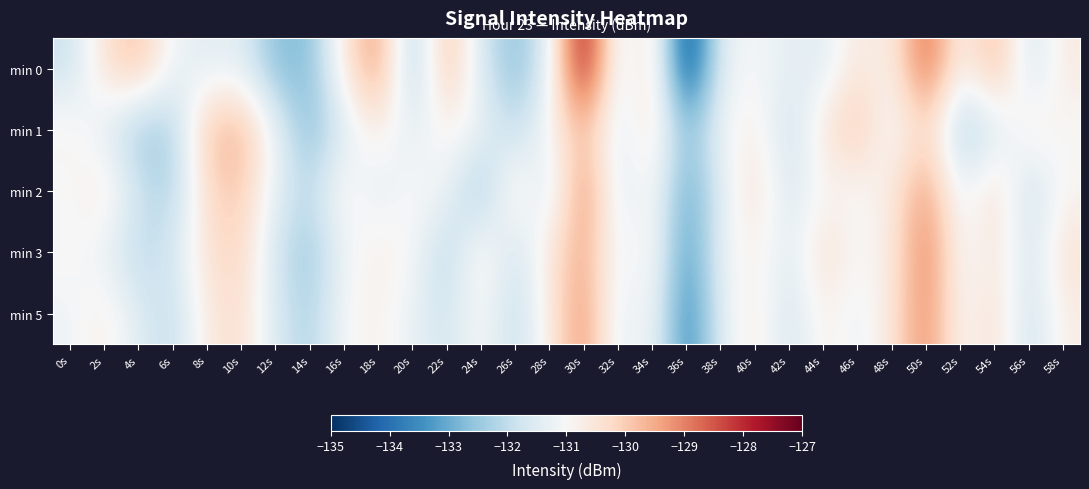

Reading right to left, list all the values displayed in this chart.

min 0: 58s=-130.6	56s=-131.8	54s=-129.5	52s=-131.0	50s=-128.4	48s=-130.9	46s=-130.5	44s=-131.5	42s=-131.4	40s=-131.0	38s=-131.3	36s=-135.0	34s=-130.1	32s=-131.7	30s=-127.3	28s=-131.4	26s=-132.7	24s=-131.7	22s=-129.6	20s=-132.5	18s=-129.1	16s=-130.6	14s=-132.7	12s=-132.7	10s=-131.4	8s=-131.5	6s=-131.2	4s=-129.7	2s=-130.4	0s=-131.9
min 1: 58s=-131.0	56s=-130.6	54s=-131.7	52s=-132.4	50s=-130.1	48s=-131.3	46s=-129.8	44s=-130.5	42s=-131.9	40s=-130.7	38s=-131.1	36s=-132.8	34s=-130.3	32s=-131.6	30s=-129.7	28s=-130.9	26s=-132.1	24s=-131.2	22s=-130.8	20s=-131.5	18s=-130.6	16s=-131.6	14s=-132.8	12s=-131.2	10s=-129.6	8s=-129.8	6s=-132.3	4s=-132.5	2s=-131.4	0s=-130.8
min 2: 58s=-130.9	56s=-132.0	54s=-130.2	52s=-131.4	50s=-129.2	48s=-130.6	46s=-131.1	44s=-130.9	42s=-131.7	40s=-130.3	38s=-131.5	36s=-133.2	34s=-130.8	32s=-131.6	30s=-128.9	28s=-131.8	26s=-130.4	24s=-132.6	22s=-131.2	20s=-130.9	18s=-131.5	16s=-130.7	14s=-132.1	12s=-131.4	10s=-129.9	8s=-130.2	6s=-132.3	4s=-131.8	2s=-130.5	0s=-131.1
min 3: 58s=-130.4	56s=-131.7	54s=-130.5	52s=-131.2	50s=-128.8	48s=-130.7	46s=-131.0	44s=-130.3	42s=-131.5	40s=-130.8	38s=-131.2	36s=-133.5	34s=-130.7	32s=-131.3	30s=-129.4	28s=-130.5	26s=-131.9	24s=-130.6	22s=-132.2	20s=-131.0	18s=-130.7	16s=-131.2	14s=-132.5	12s=-131.8	10s=-130.1	8s=-130.4	6s=-131.7	4s=-132.1	2s=-131.3	0s=-130.9
min 5: 58s=-130.7	56s=-131.9	54s=-130.3	52s=-131.1	50s=-129.0	48s=-130.5	46s=-131.3	44s=-130.7	42s=-131.8	40s=-130.6	38s=-131.4	36s=-133.8	34s=-130.9	32s=-131.5	30s=-129.1	28s=-130.7	26s=-132.0	24s=-130.9	22s=-131.8	20s=-131.3	18s=-130.8	16s=-131.0	14s=-132.3	12s=-131.6	10s=-130.3	8s=-130.6	6s=-132.0	4s=-131.5	2s=-130.7	0s=-131.2